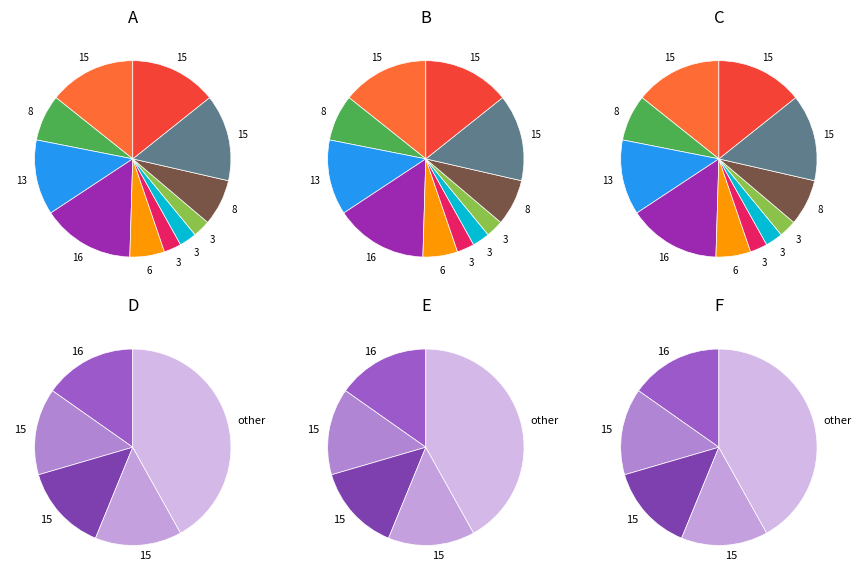

Count the number of slices in the pie.

11